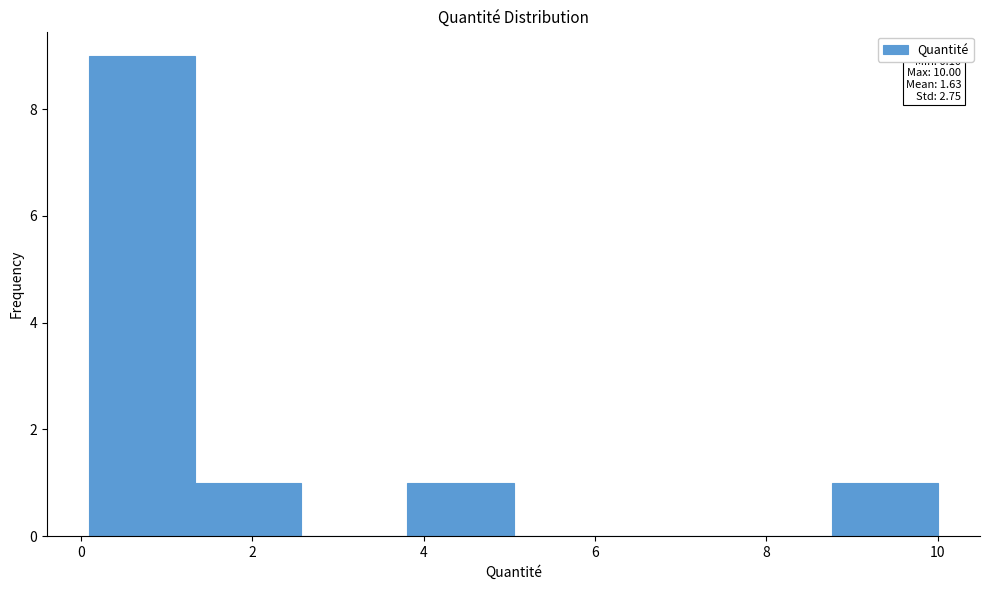

Which range on the x-axis has the tallest bar?

0.2 to 1.4